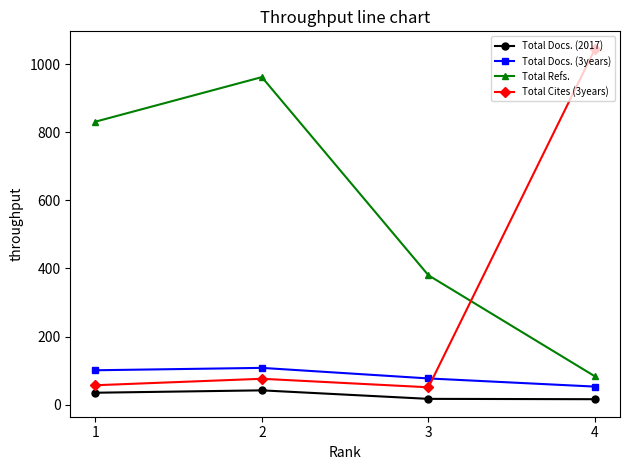

How many data points in Total Refs. are less than 831?

2